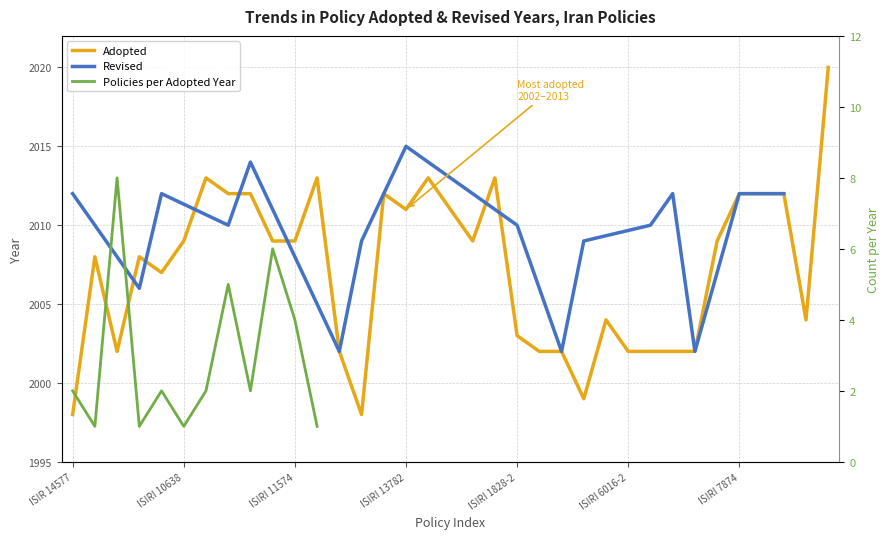

True or false: the data has more than 1 interior local peaks.

True